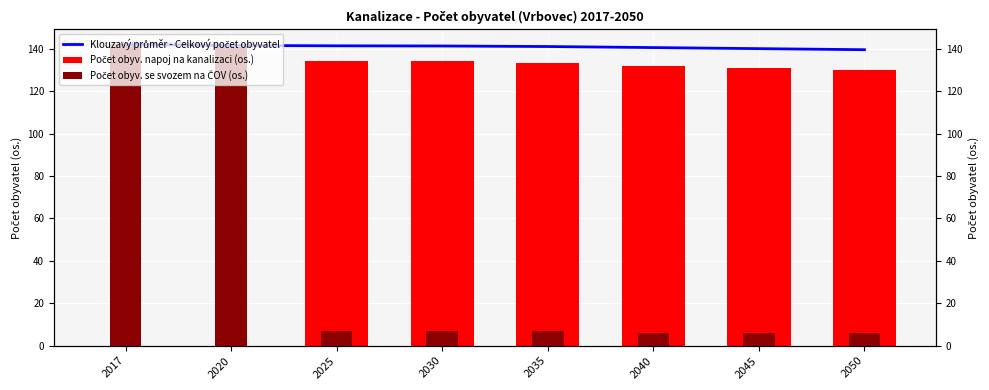

Which has a higher value, 2025 or 2050?

2025